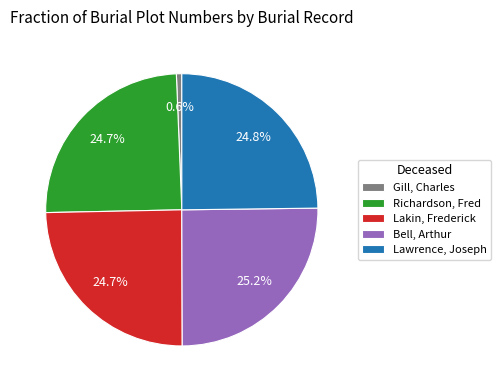

Combined, what portion of the pie is Richardson, Fred and Gill, Charles?

25.3%